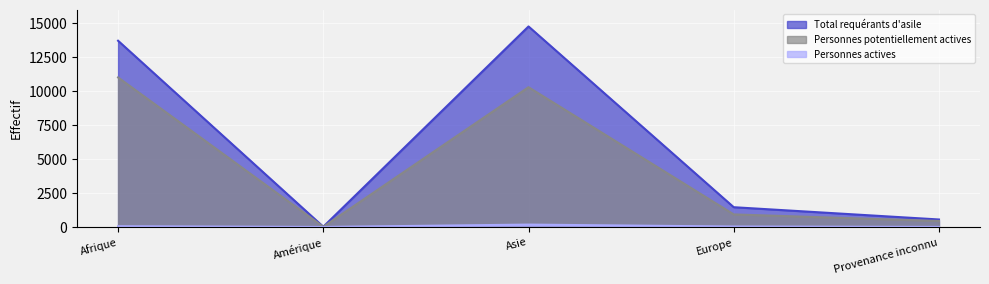

Count the number of data series in this chart.

3